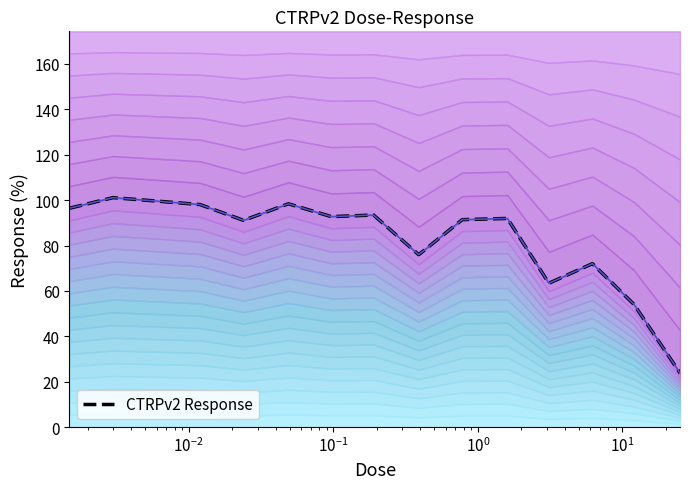

What is the average value?

82.9